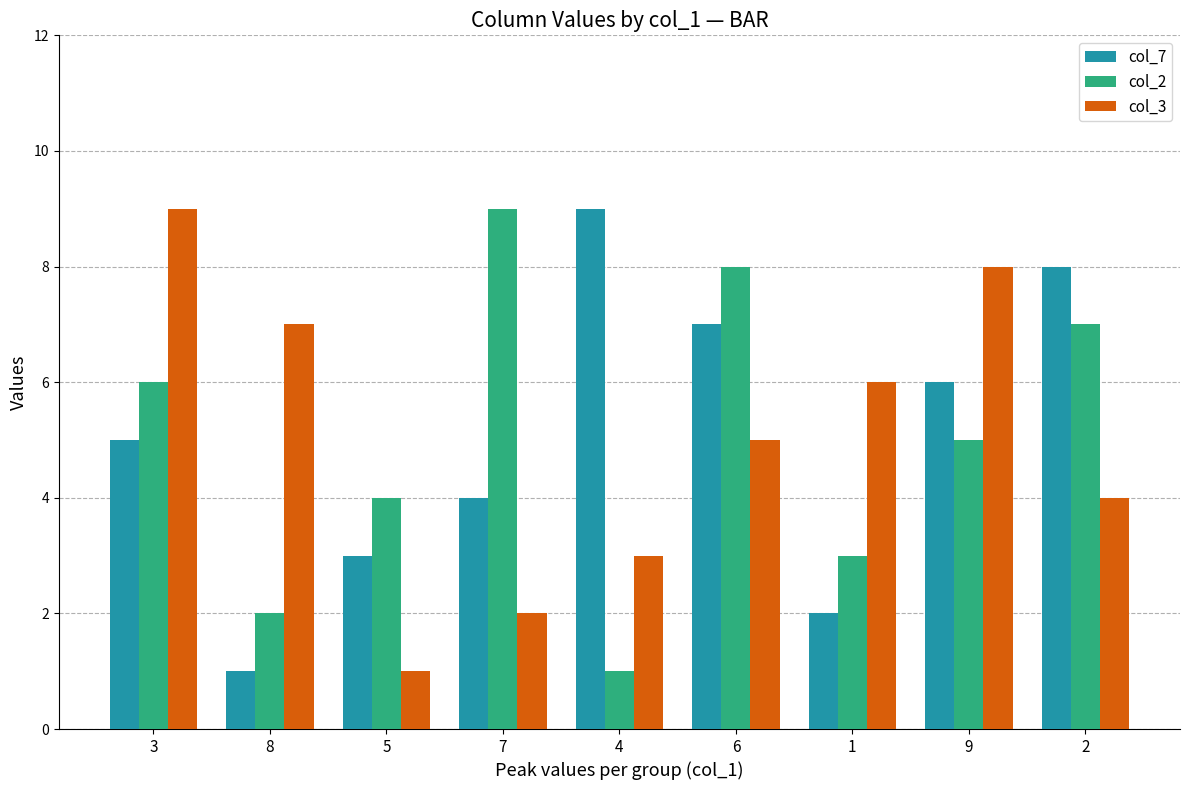

How many distinct data groups are displayed?

3